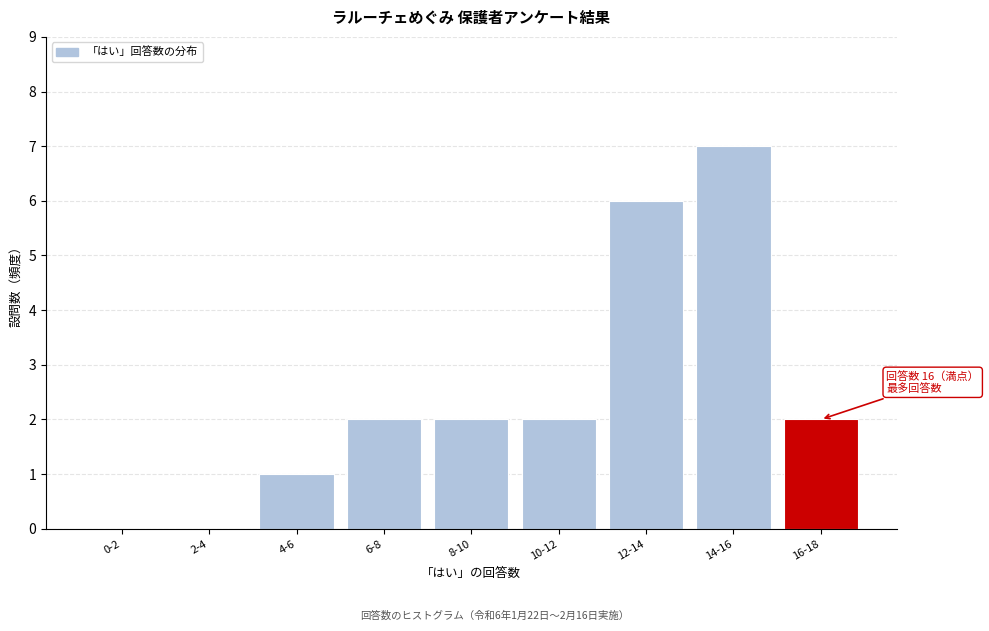

Reading left to right, what are all the values shown in this chart?

0-2=0	2-4=0	4-6=1	6-8=2	8-10=2	10-12=2	12-14=6	14-16=7	16-18=2